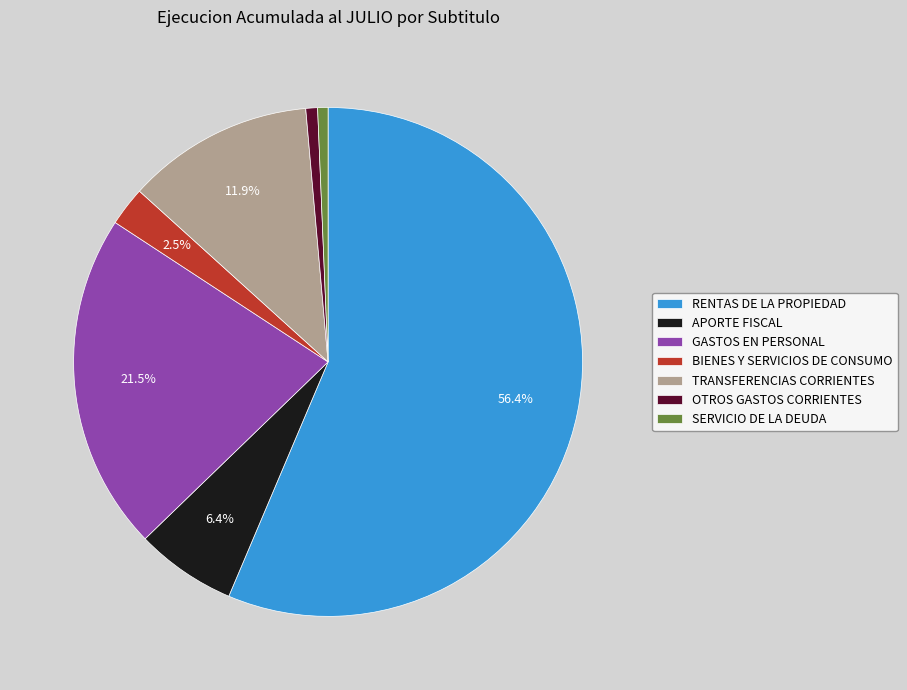

Which slice is the largest?

RENTAS DE LA PROPIEDAD